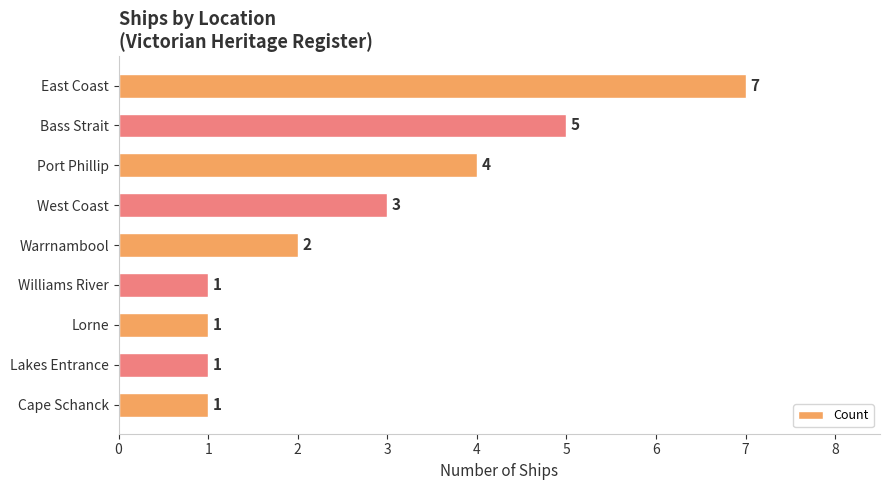

The value at East Coast is 5. True or false?

False